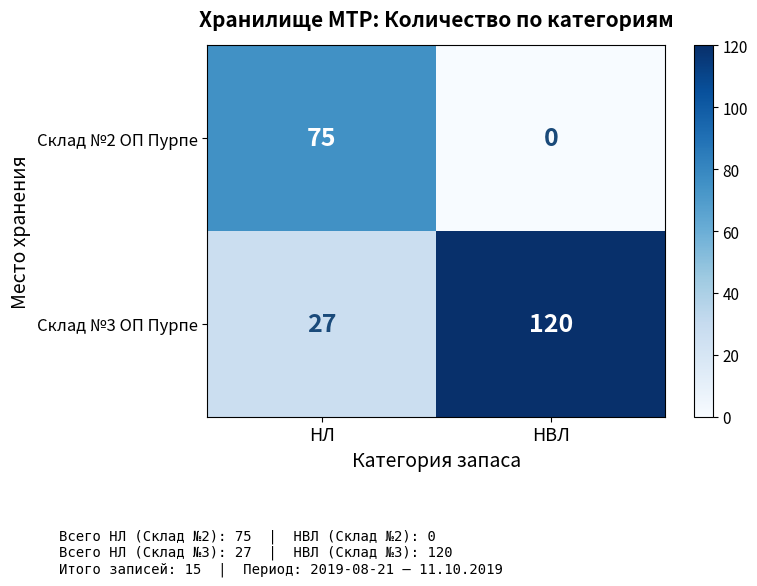

What is the difference between the maximum and minimum values in the Склад №2 ОП Пурпе series?

75